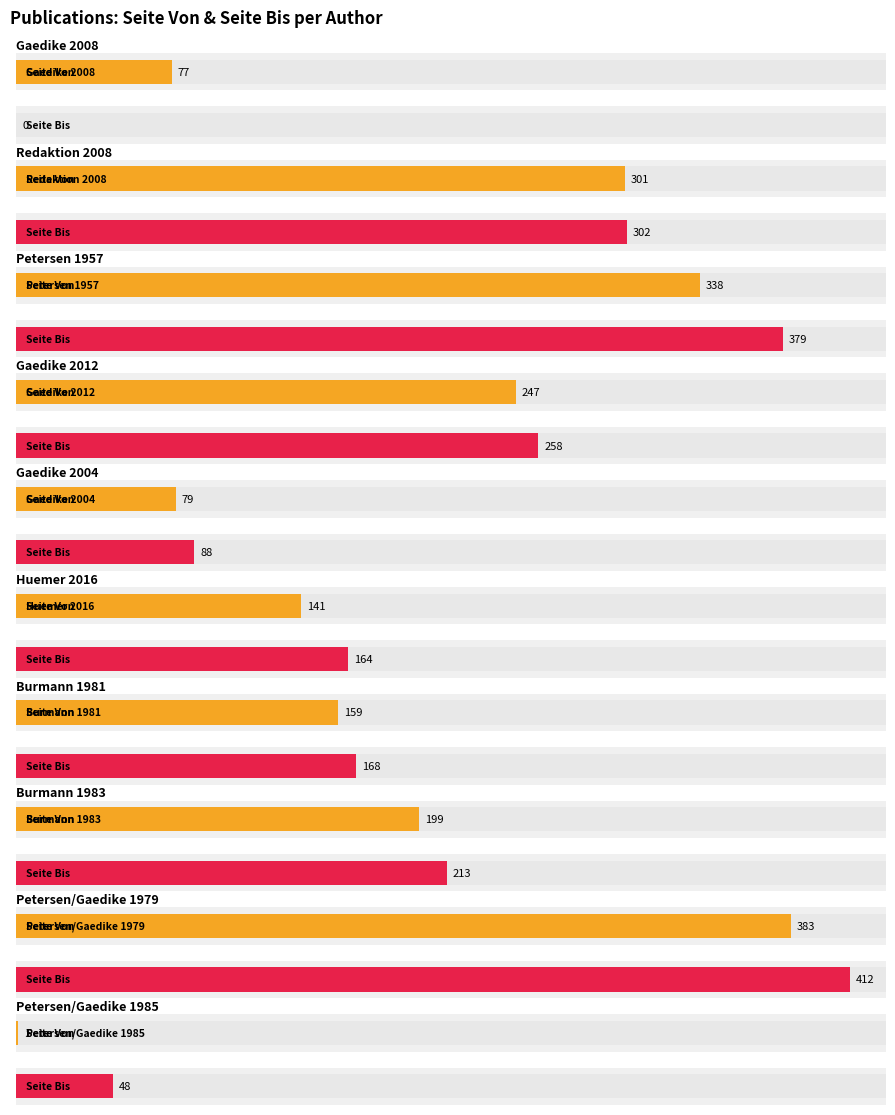

How many groups of bars are there?

10